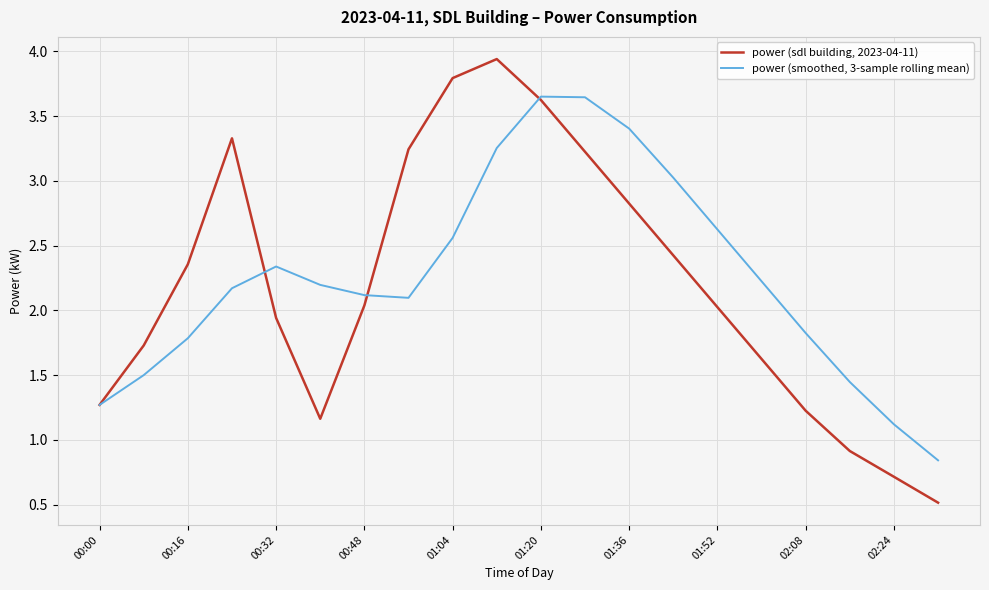

Which series has the widest spread of values?

power (sdl building, 2023-04-11)